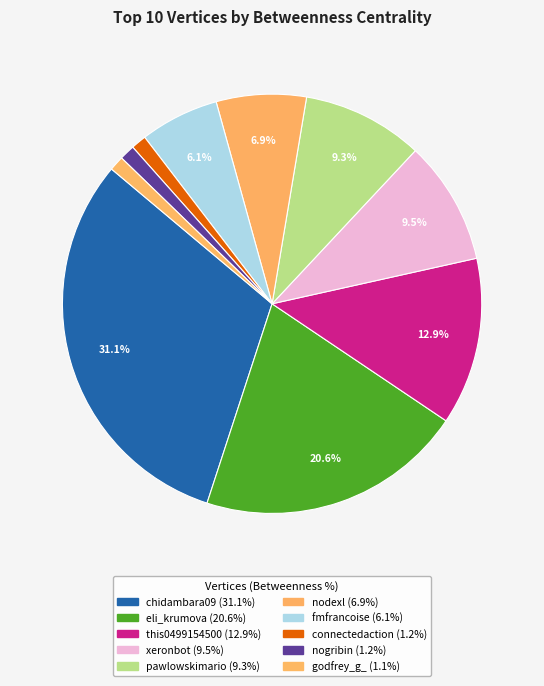

How many segments does this pie chart have?

10